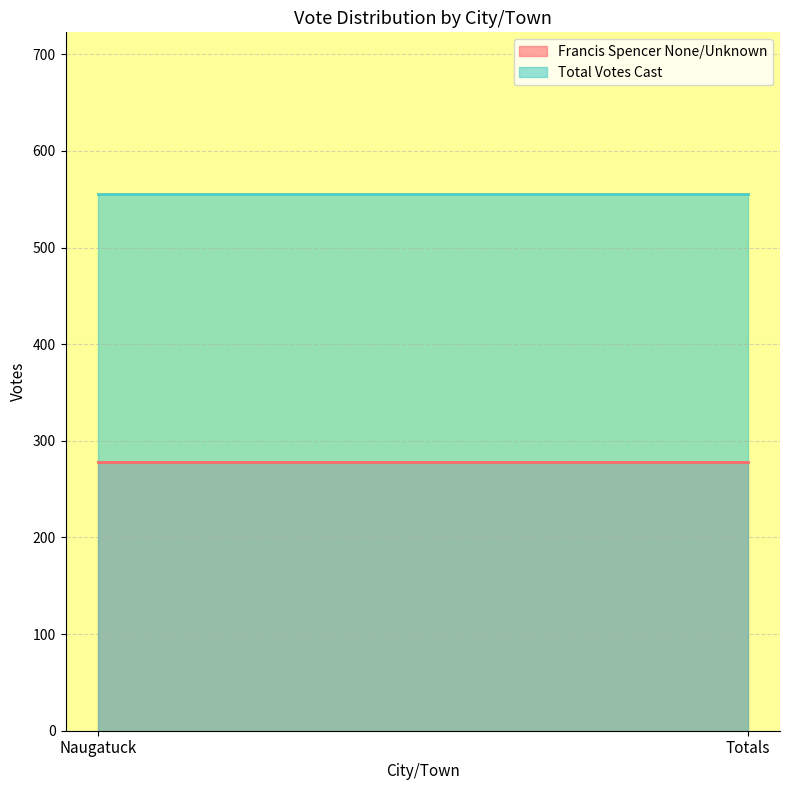

Reading left to right, list all the values displayed in this chart.

Francis Spencer None/Unknown: 278	278
Total Votes Cast: 556	556